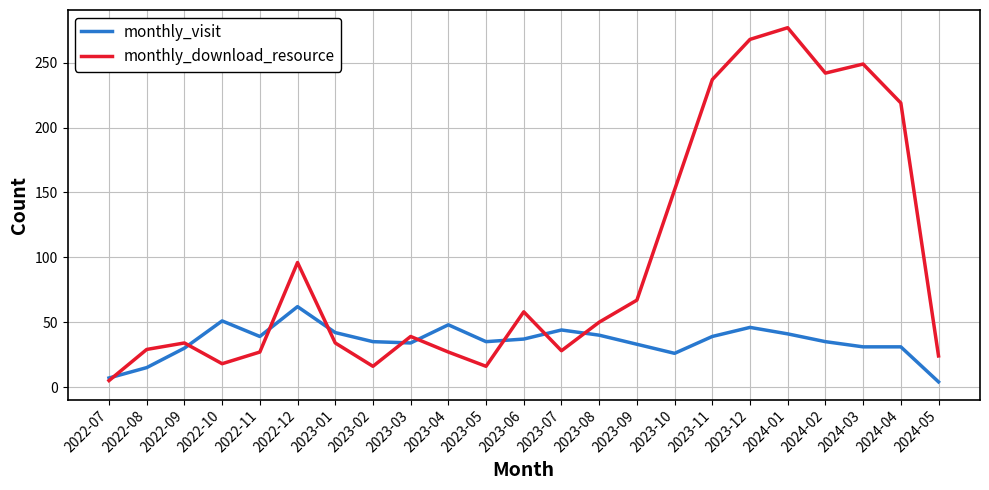

Rank the series by their average value, from highest to lowest.

monthly_download_resource, monthly_visit